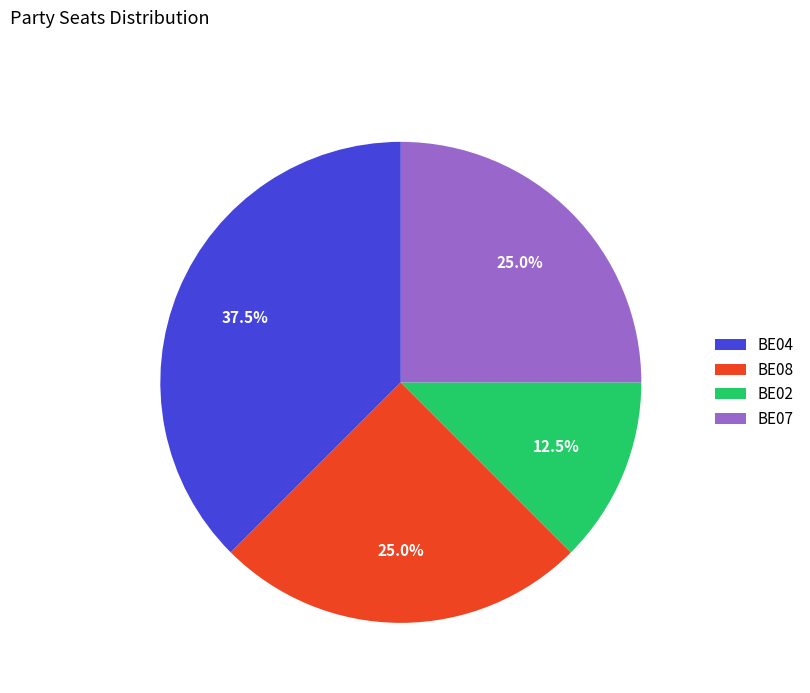

What is the ratio of the value at BE02 to the value at BE08?

0.5